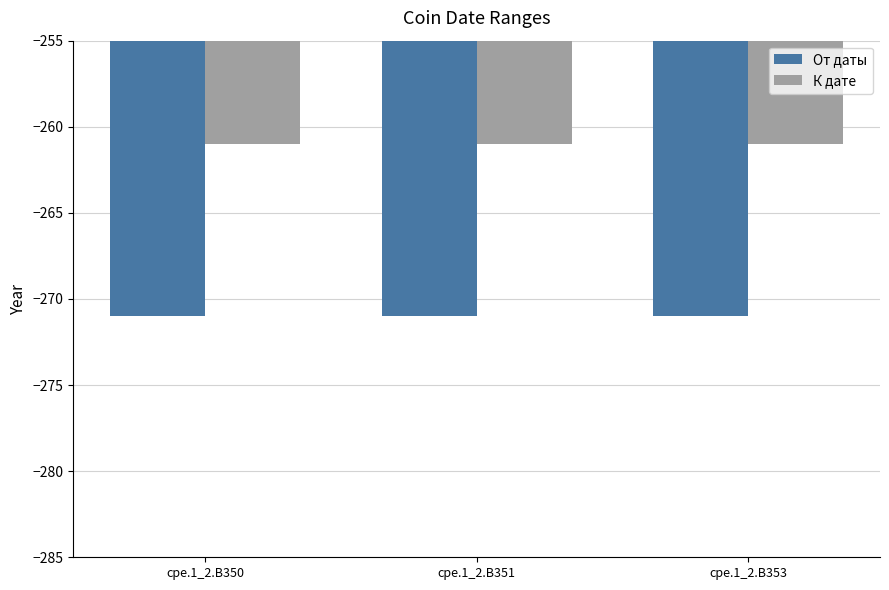

Reading right to left, extract all data points from this chart.

От даты: -271	-271	-271
К дате: -261	-261	-261